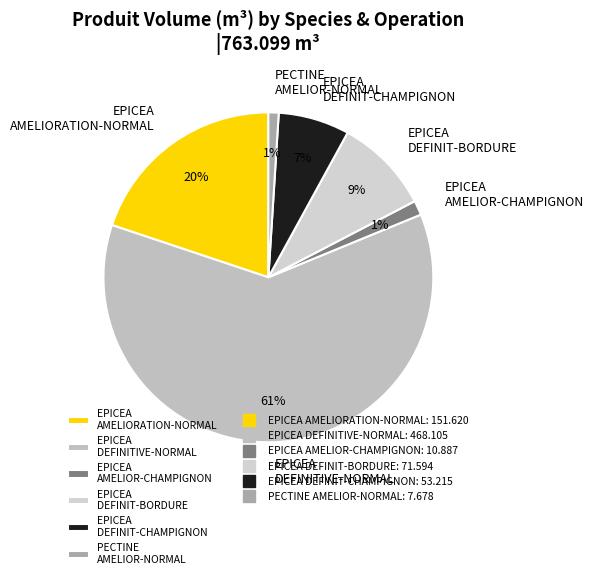

Does any single category account for the majority?

Yes